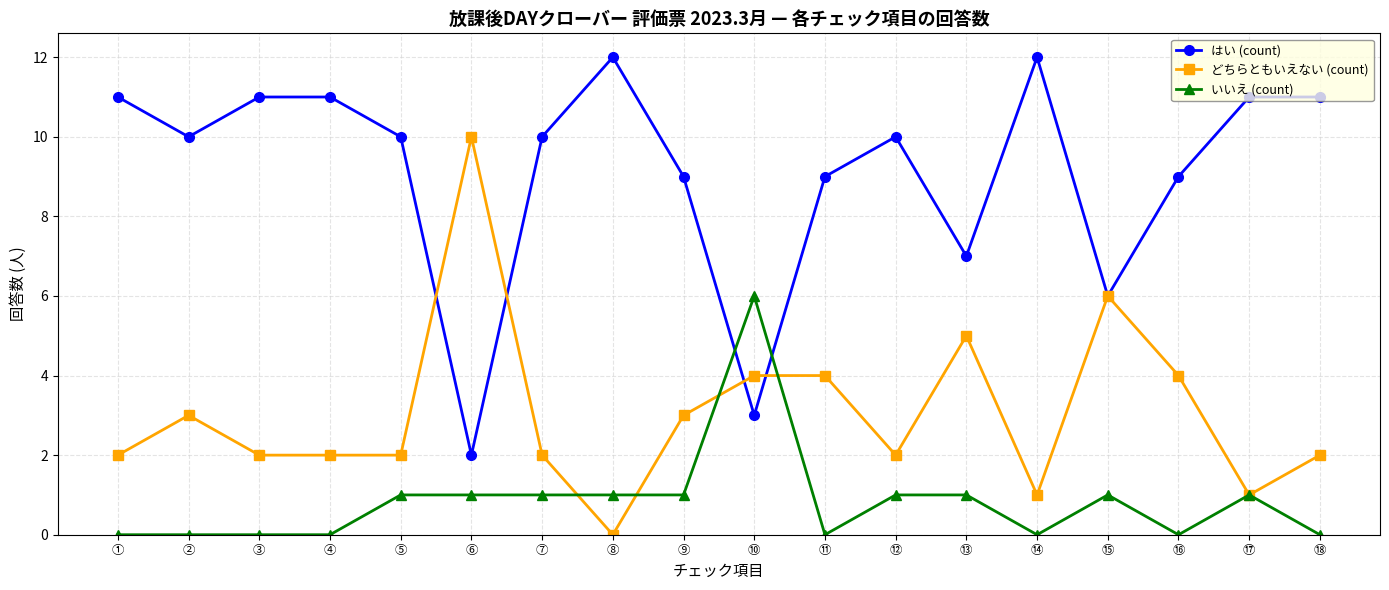

What is the total value across all series at ⑧?

13